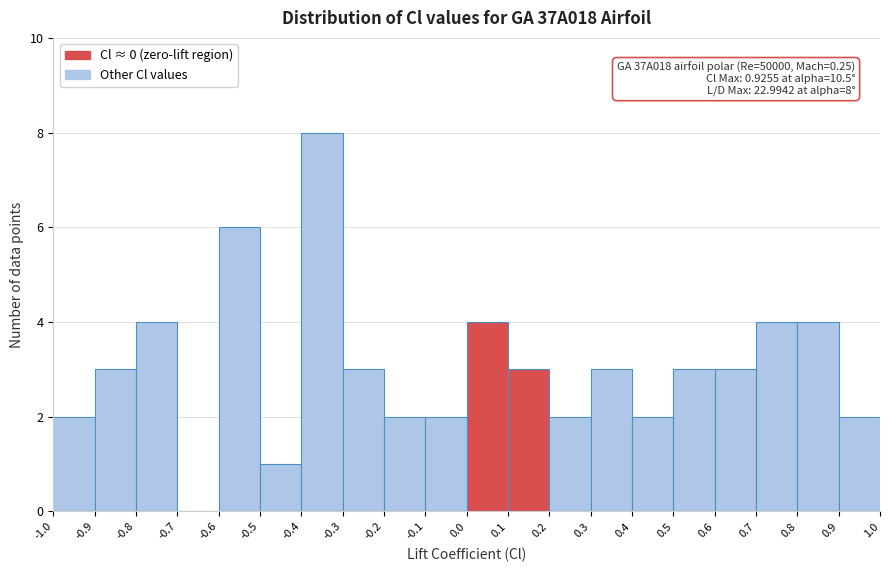

Over which range of the x-axis is the bar tallest?

-0.4 to -0.3